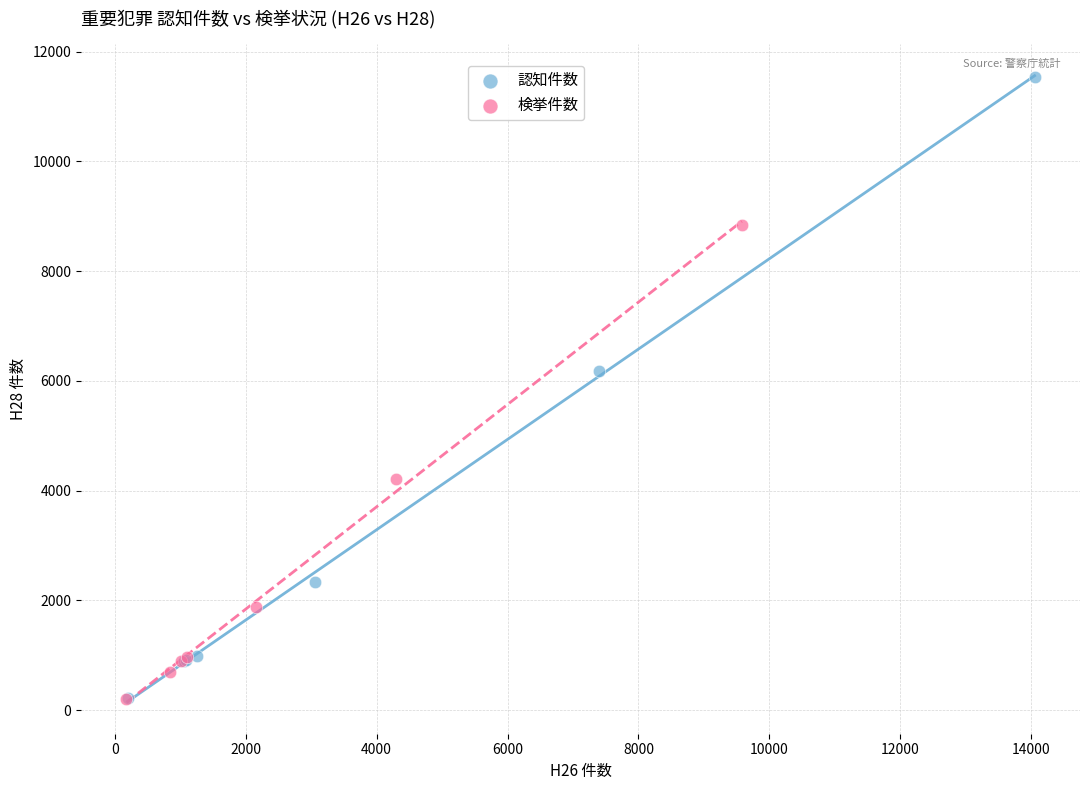

Which series contains the highest Y value?

認知件数